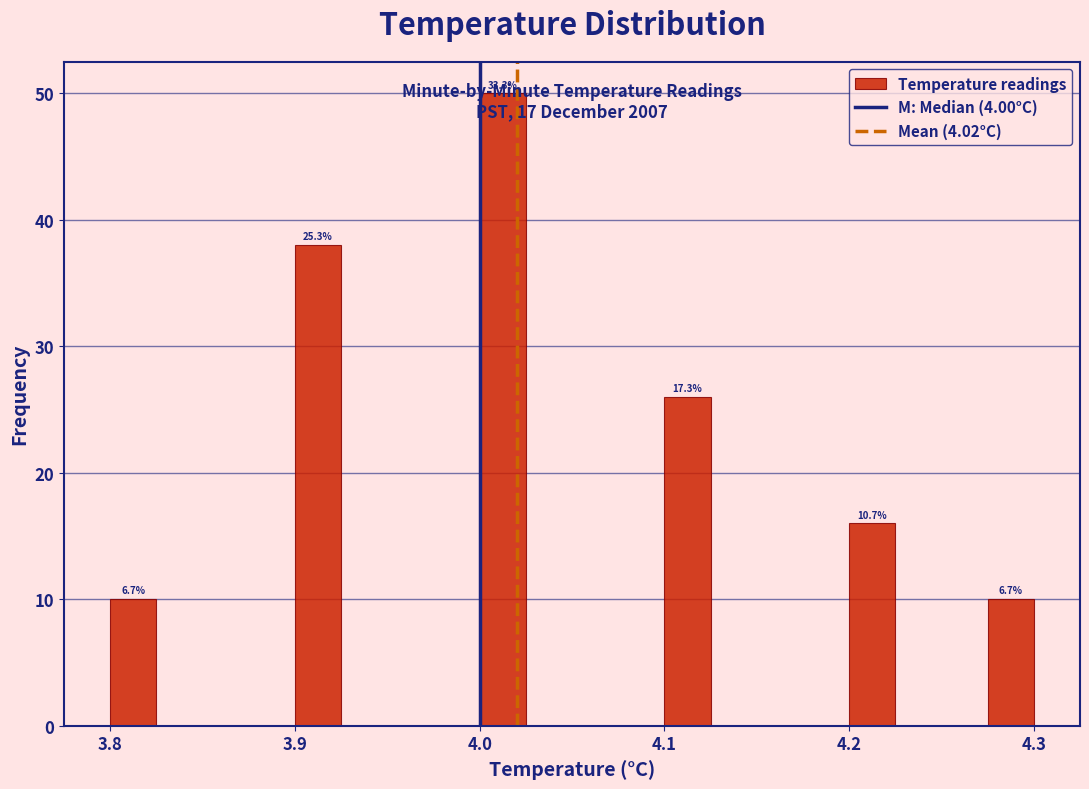

Around what value on the x-axis is the tallest bar? Give the approximate position of its centre, as read against the axis.

4.01